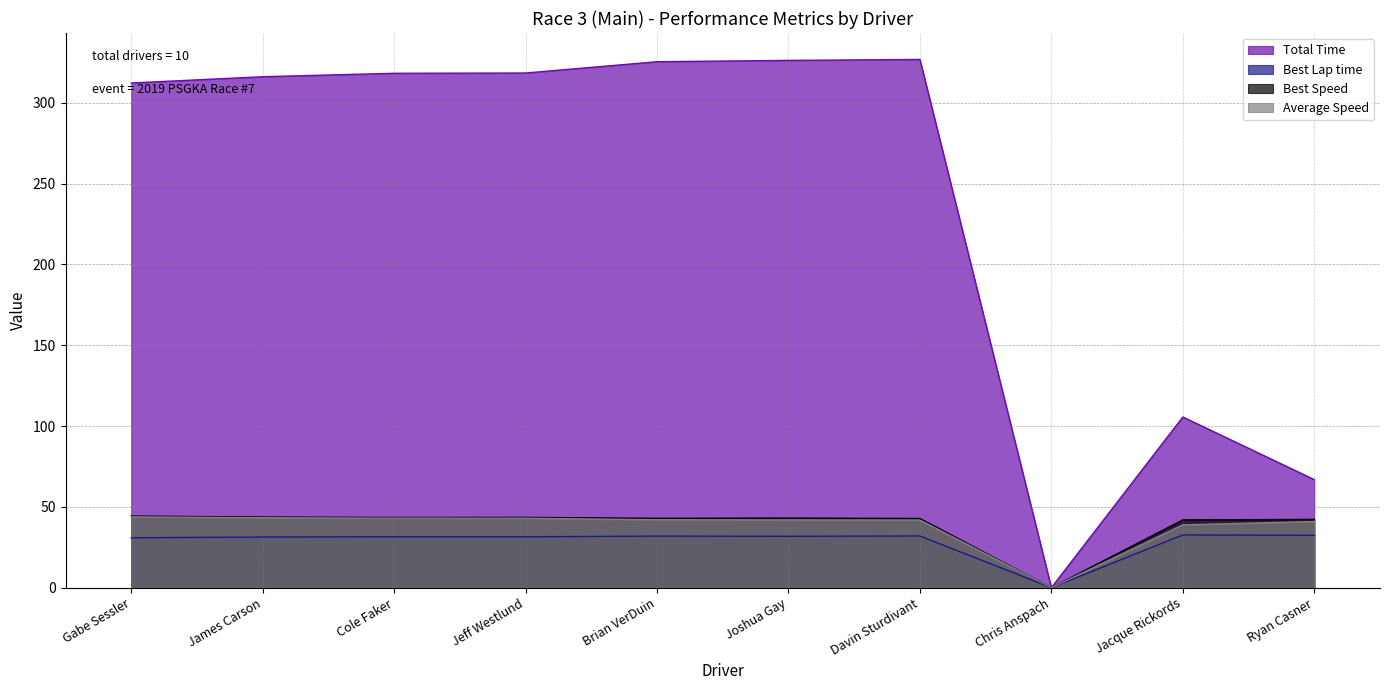

Does the chart display data point markers on the line(s)?

No